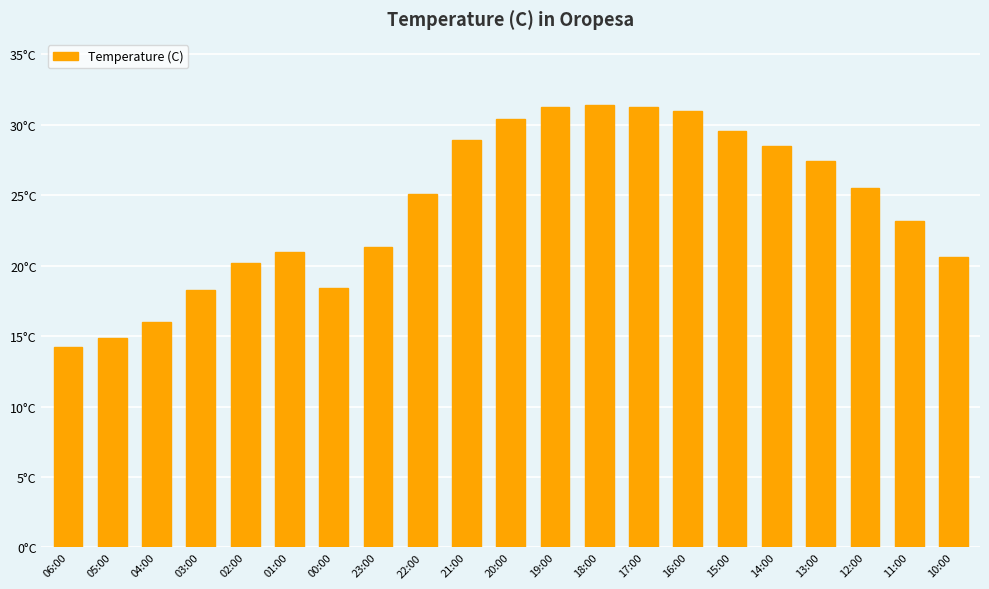

Where is the data nearest to the value 22?

23:00